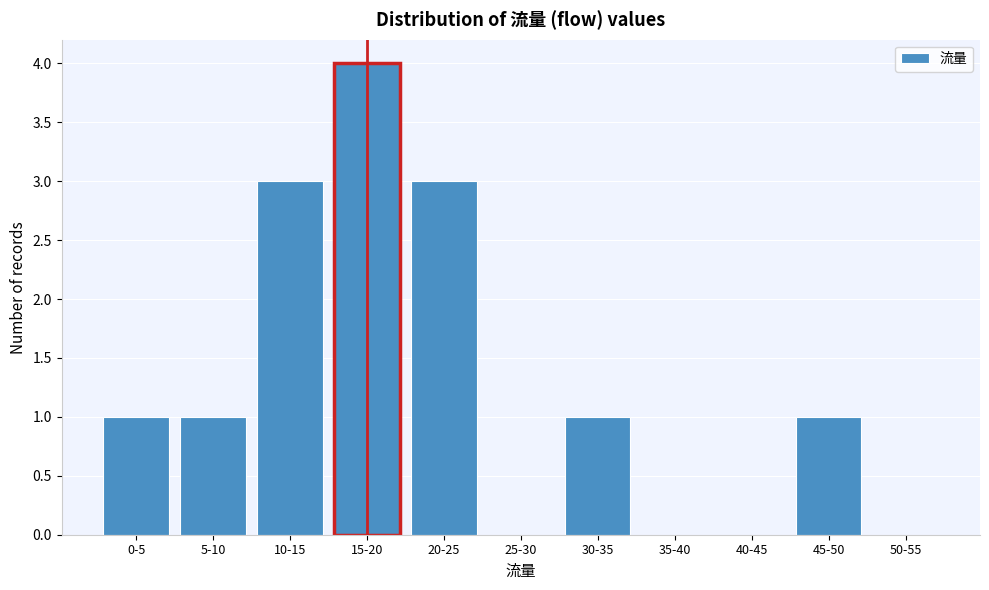

Reading left to right, list all the values displayed in this chart.

0-5=1	5-10=1	10-15=3	15-20=4	20-25=3	25-30=0	30-35=1	35-40=0	40-45=0	45-50=1	50-55=0